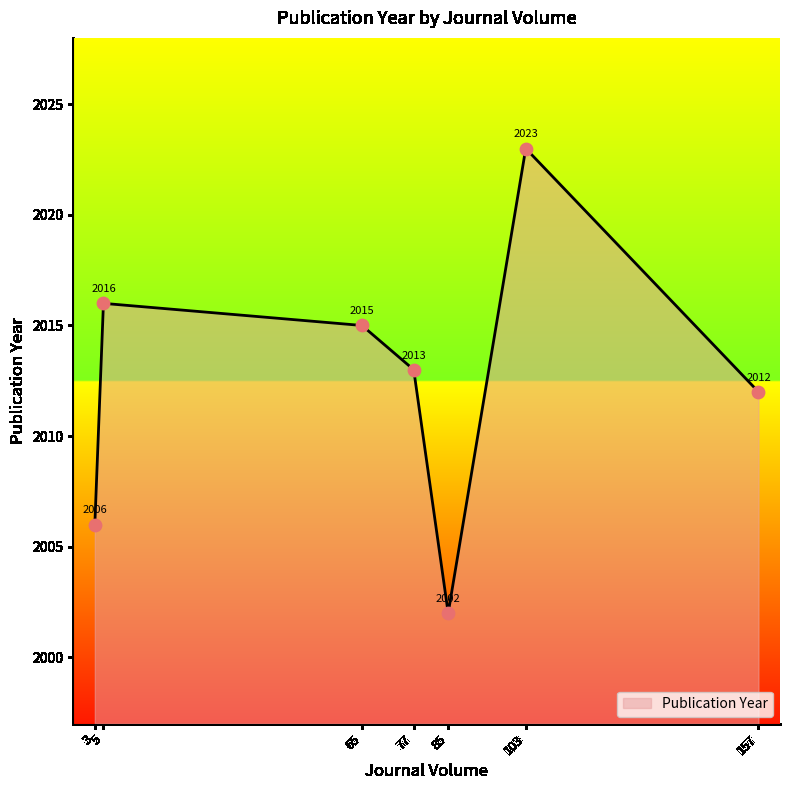

What is the change in value from 5 to 85?

-14